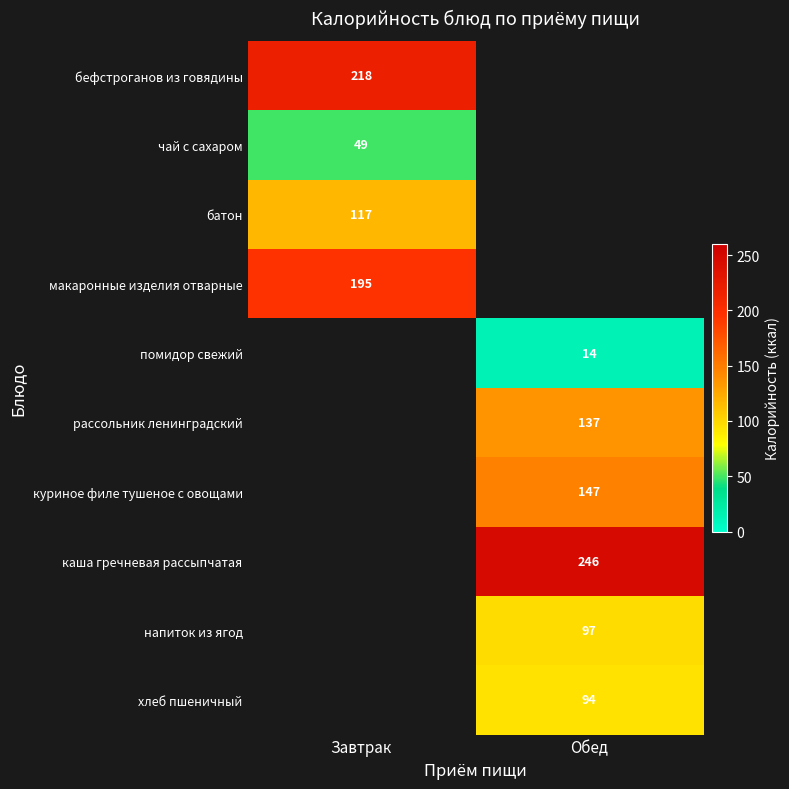

The рассольник ленинградский series shows 52 at Обед. True or false?

False